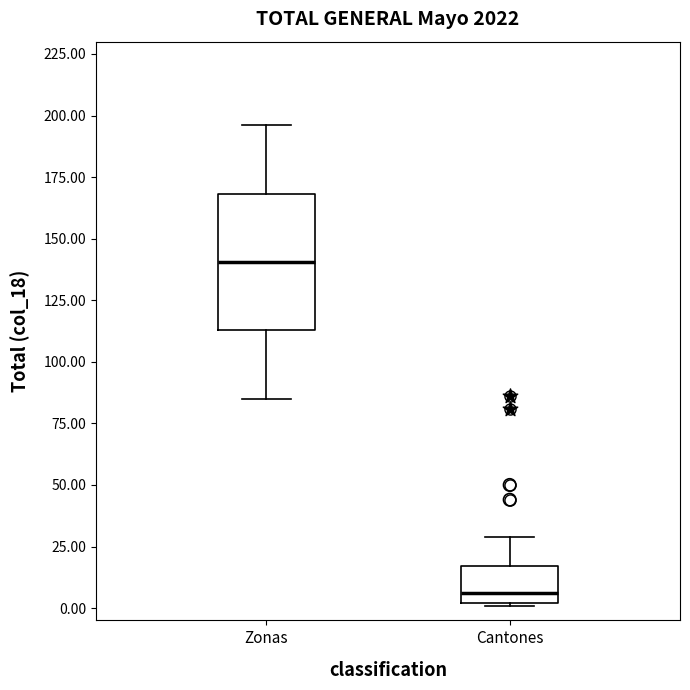

Which box has the lowest median line?

Cantones